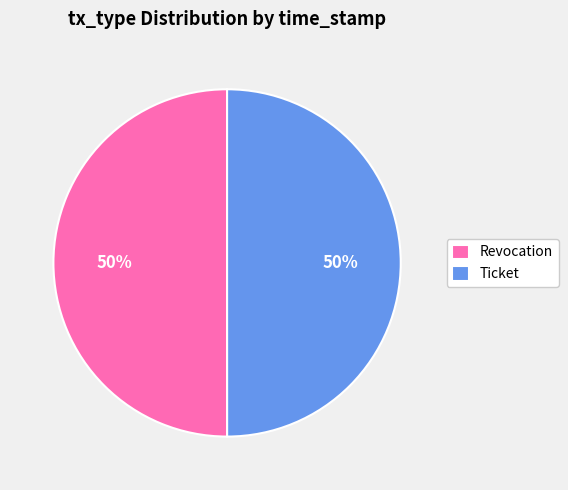

What percentage is the Revocation slice, to the nearest percent?

50%